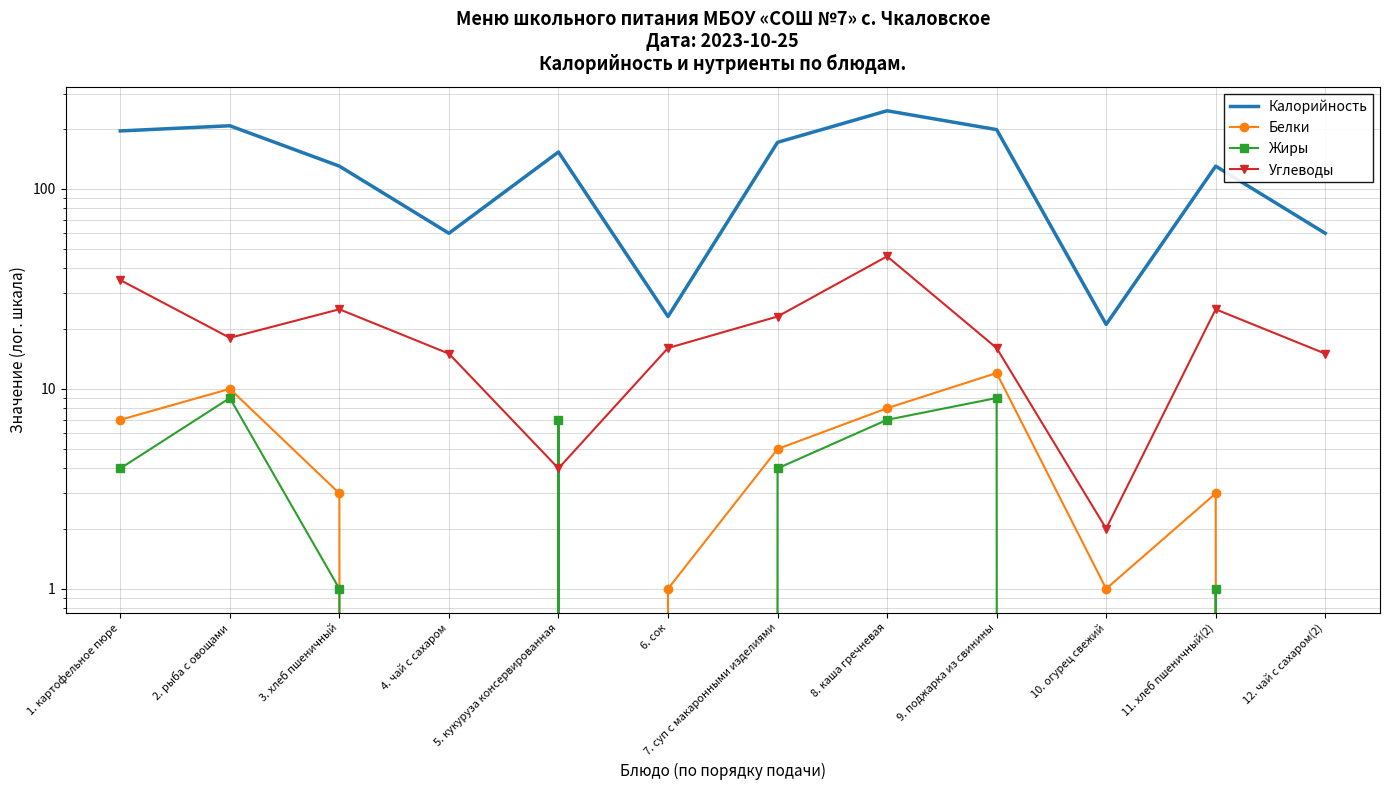

How many interior local valleys does the Жиры series have?

3